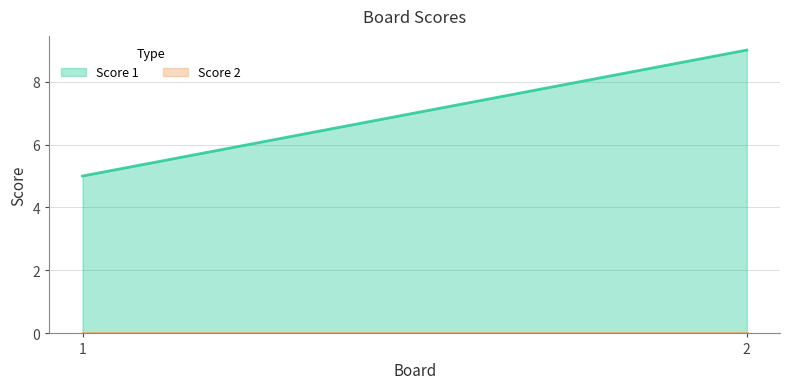

What are all the series names shown in the legend?

Score 1, Score 2